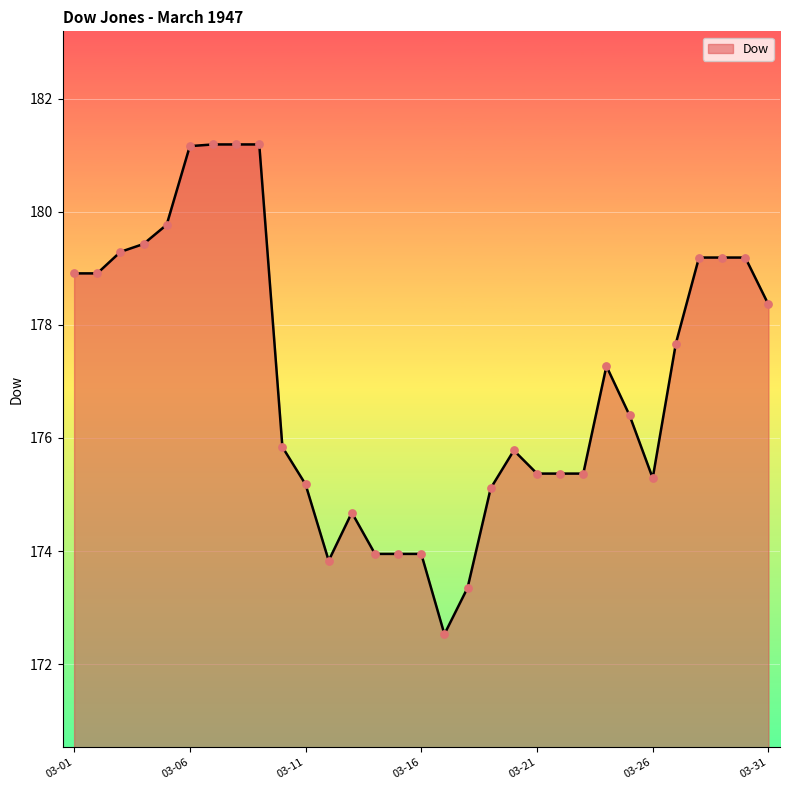

What is the maximum value shown in the chart?

181.2